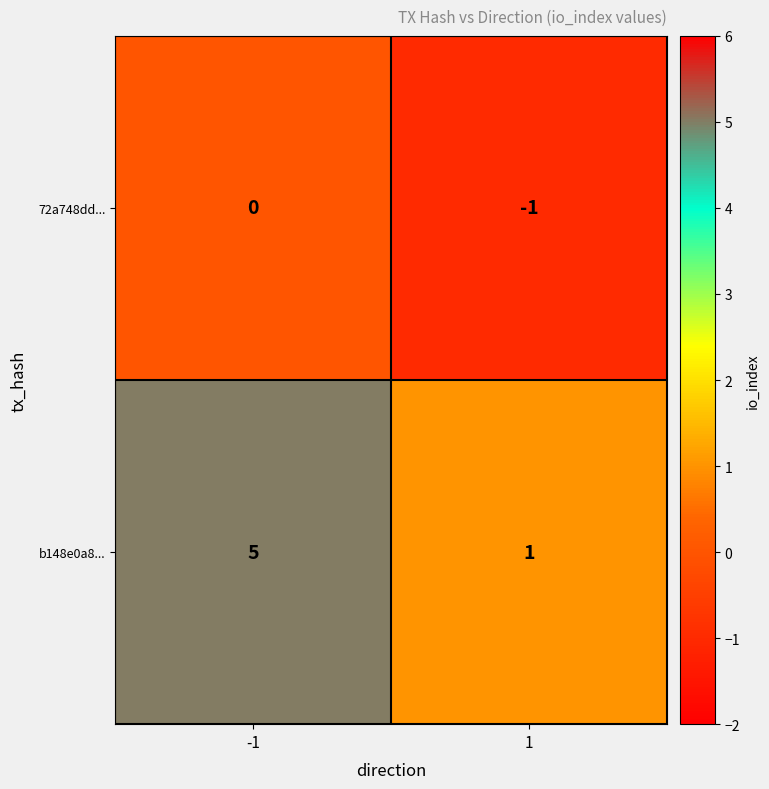

Count the number of data series in this chart.

2